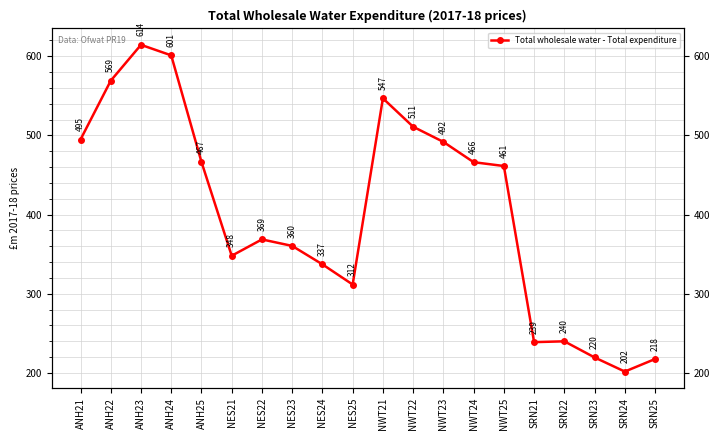

What is the difference between the maximum and second lowest values?

396.9